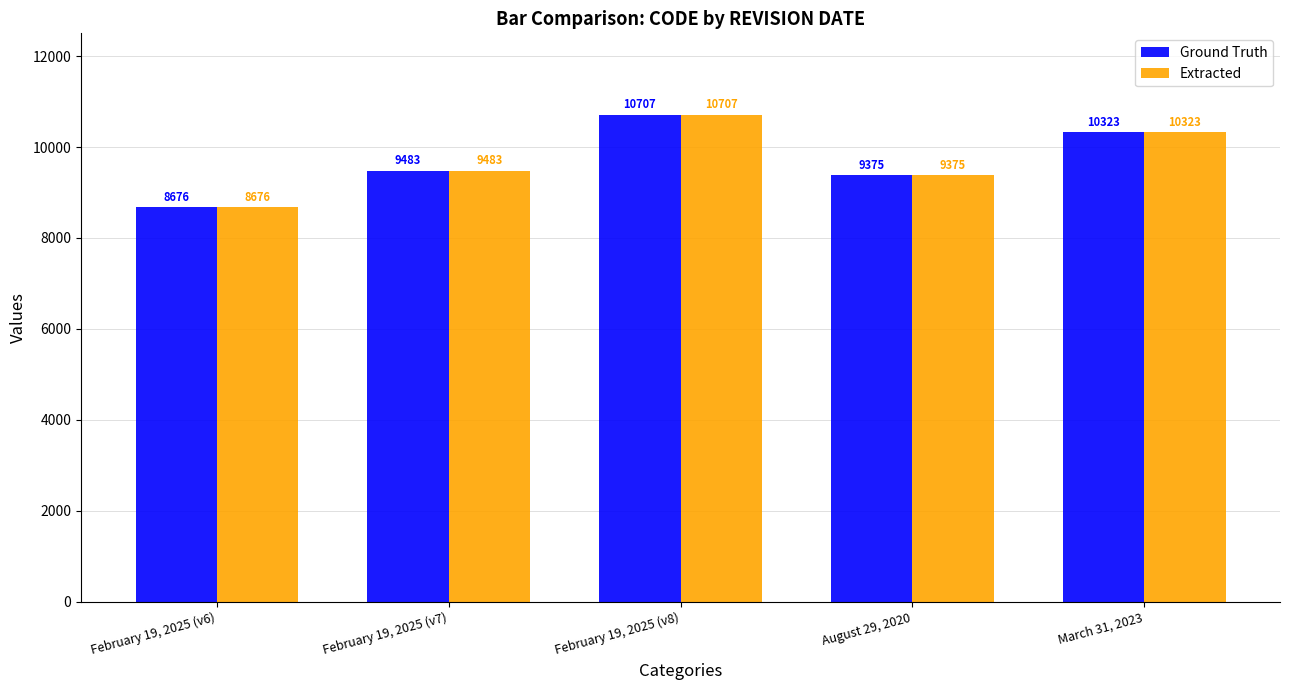

How many bars are there in total?

10